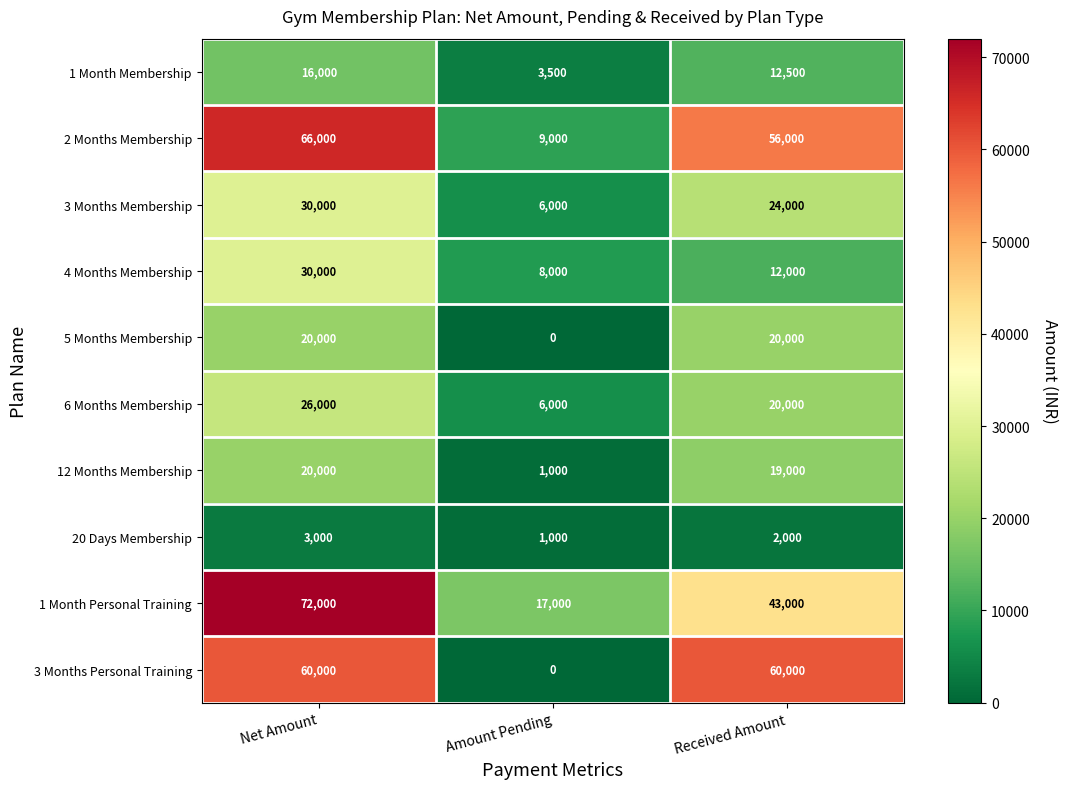

What is the difference between the maximum and minimum values in the 1 Month Membership series?

12500